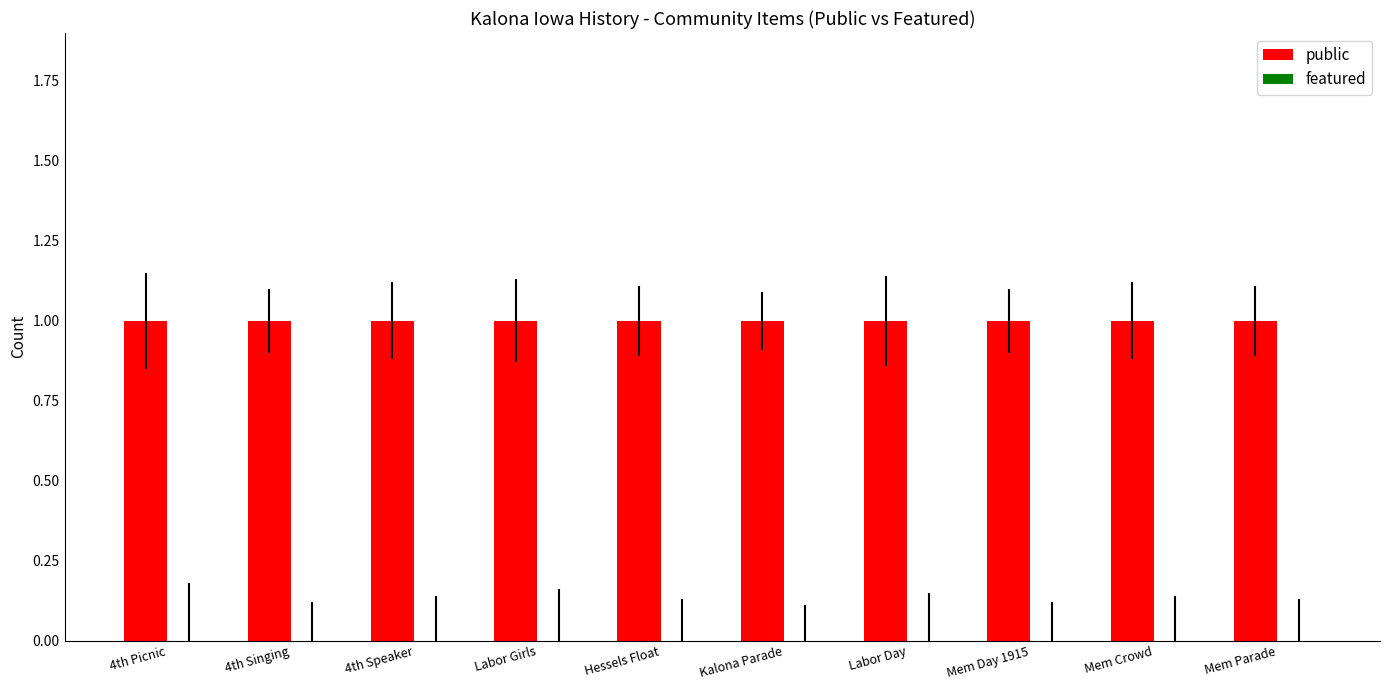

Reading right to left, list all the values displayed in this chart.

public: 1	1	1	1	1	1	1	1	1	1
featured: 0	0	0	0	0	0	0	0	0	0